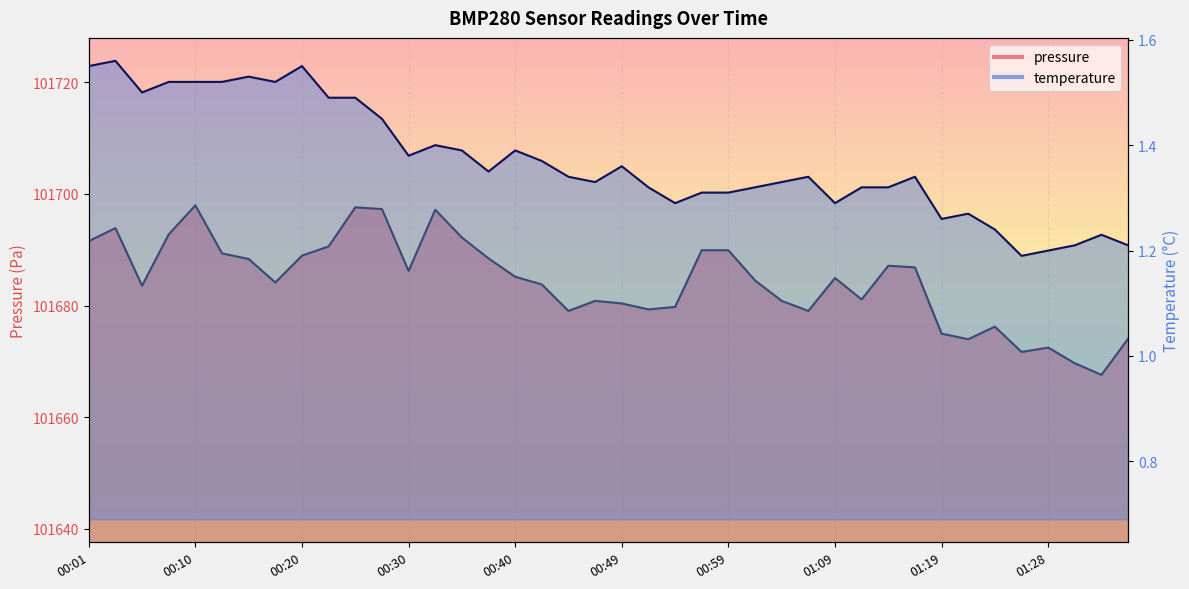

Does the chart display data point markers on the line(s)?

No